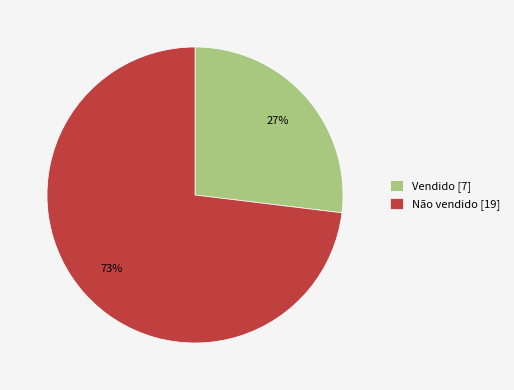

Count the number of slices in the pie.

2